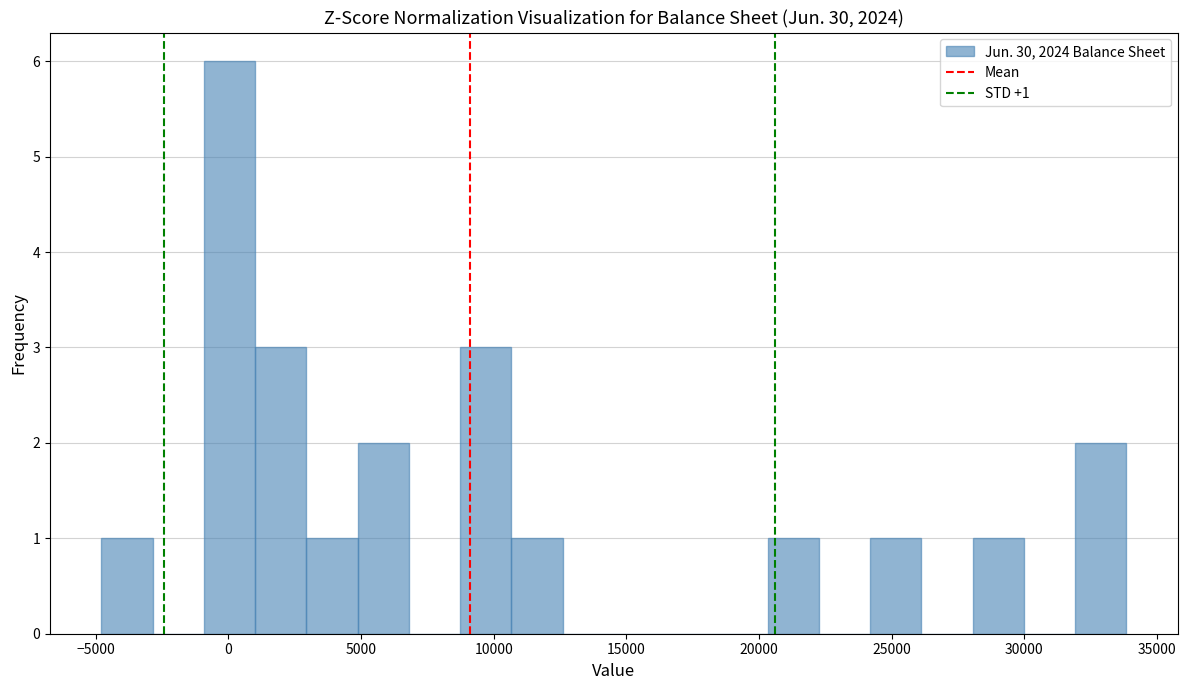

Read against the x-axis, roughly where is the centre of the tallest bar?

0